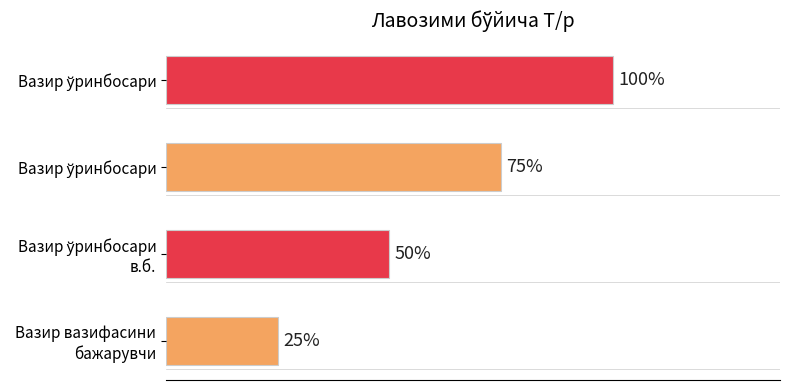

What is the value of the 1st bar from the left?

1